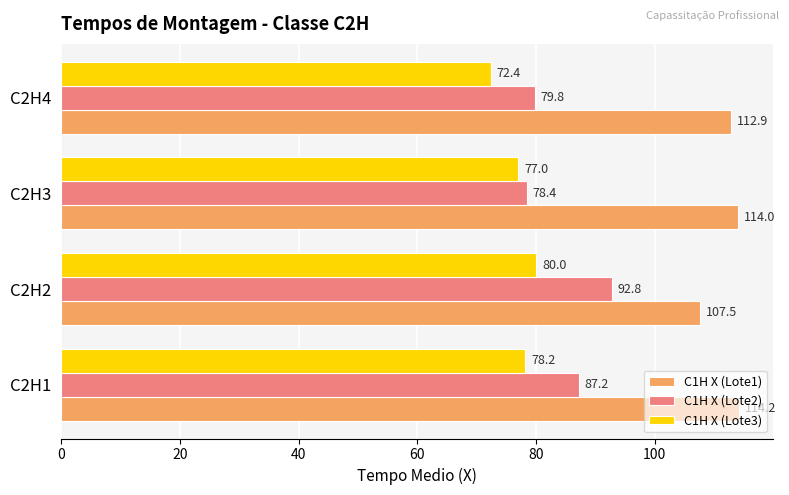

Which series has the largest range (max minus min)?

C1H X (Lote2)